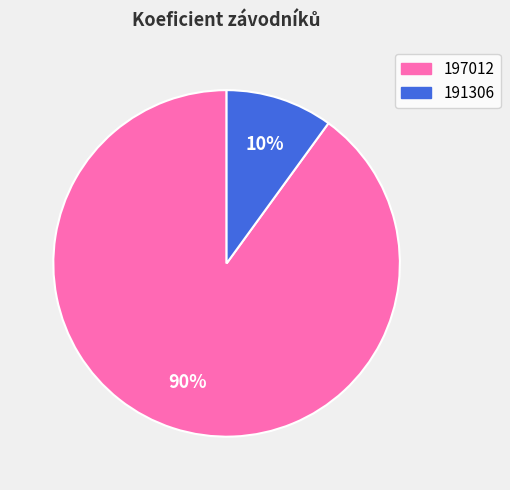

How many segments does this pie chart have?

2